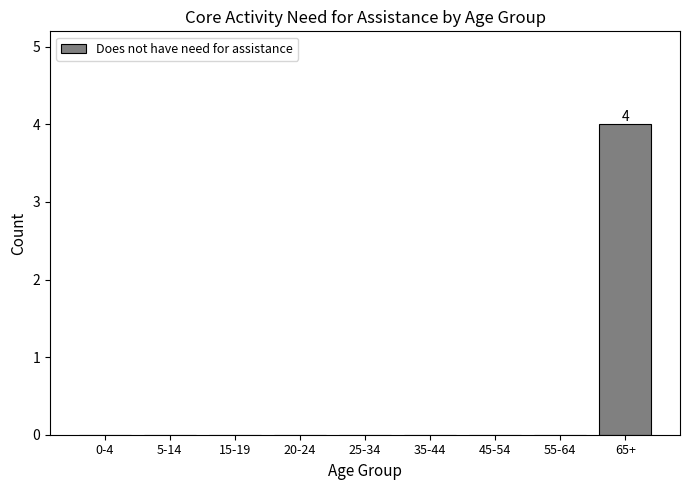

Reading left to right, what are all the values shown in this chart?

0-4=0	5-14=0	15-19=0	20-24=0	25-34=0	35-44=0	45-54=0	55-64=0	65+=4